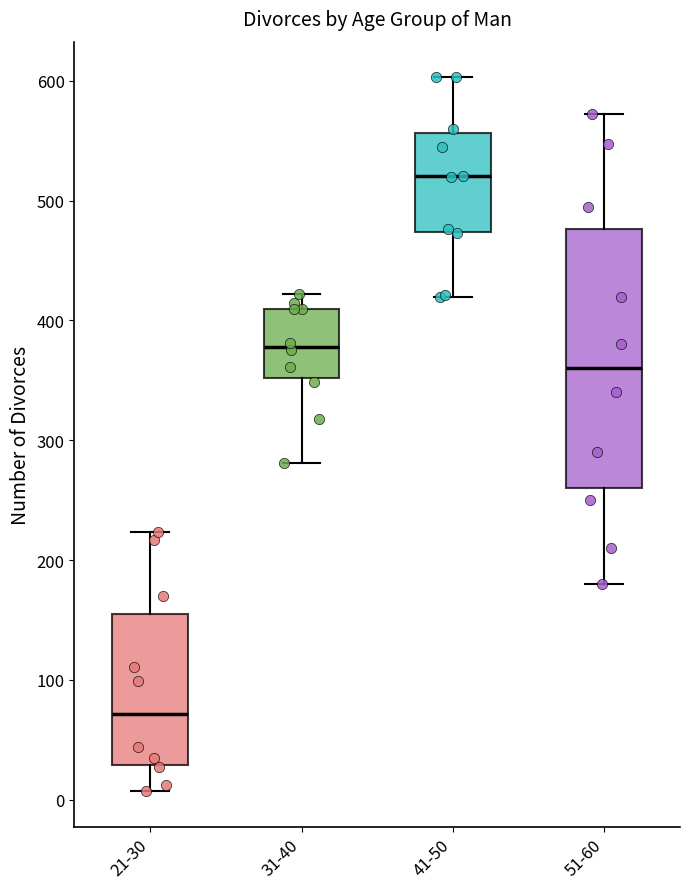

Reading left to right, transcribe this box plot: for each box, give where its median line is, the range the box spans, and where its two whiskers end, as read against the y-axis. The values are not printed on the chart, so give them approximately, as read against the axis.

21-30: median 70, box 30 to 160, whiskers 10 to 220
31-40: median 380, box 350 to 410, whiskers 280 to 420
41-50: median 520, box 470 to 560, whiskers 420 to 600
51-60: median 360, box 260 to 480, whiskers 180 to 570